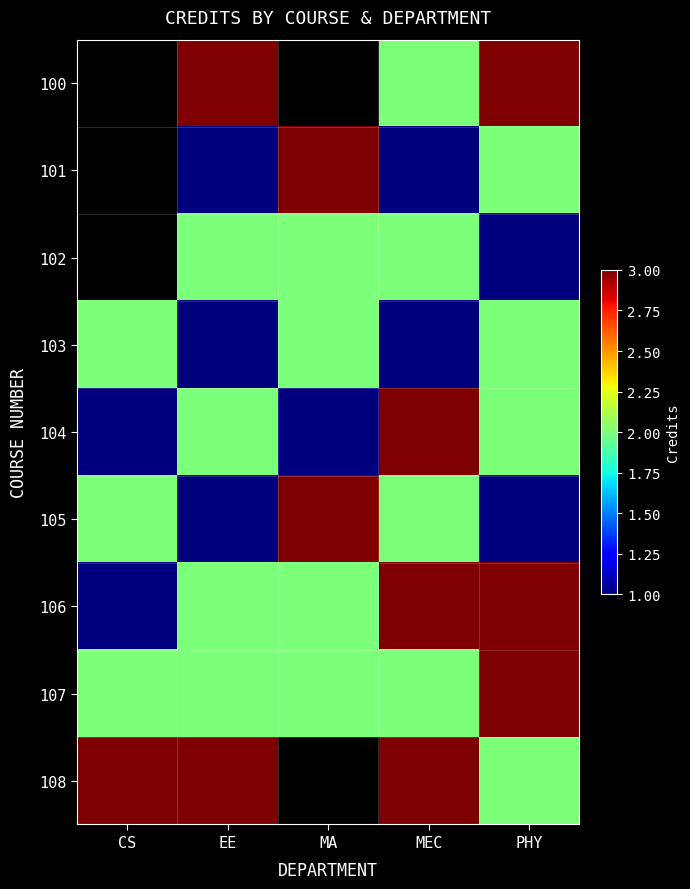

How many values in 100 are above zero?

3